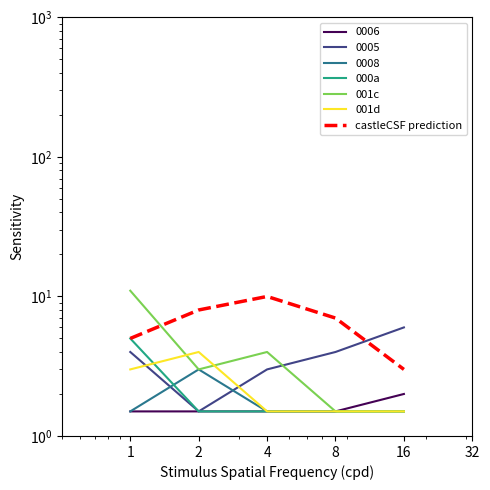

What is the sum of the 000a values at 1 and 4?

6.5